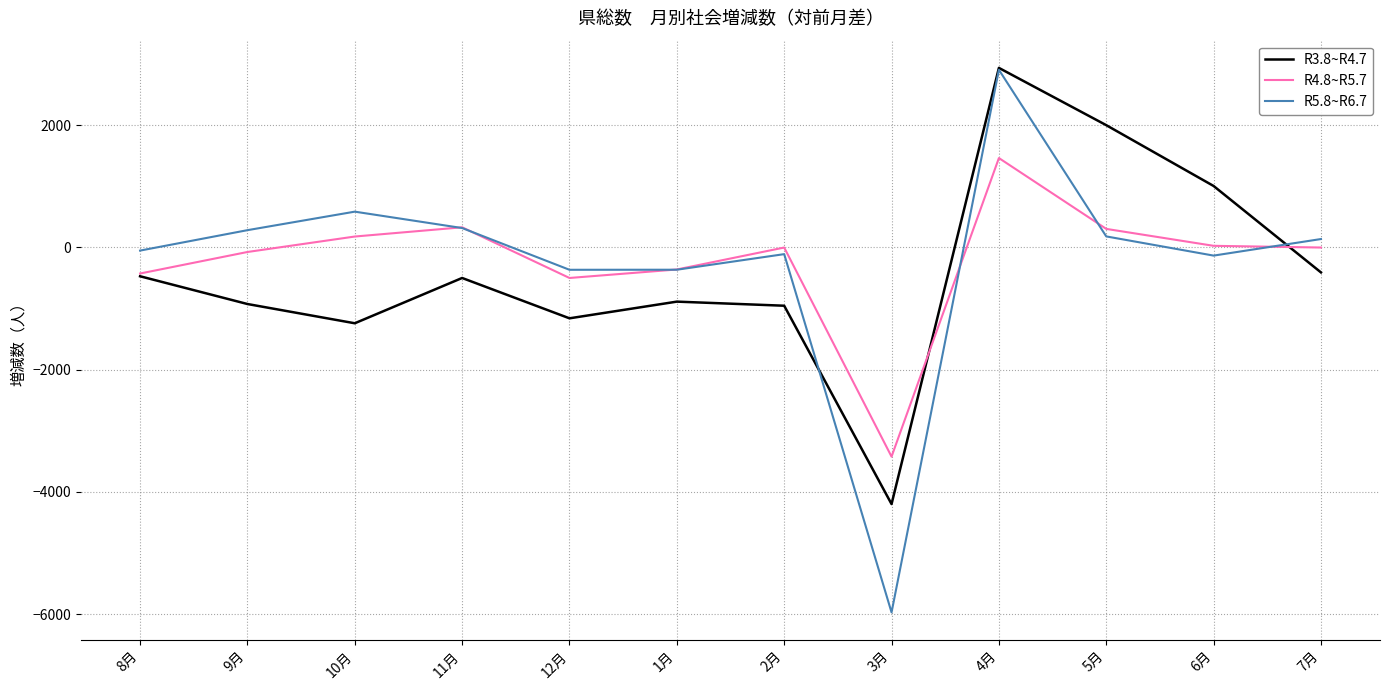

How many distinct data groups are displayed?

3